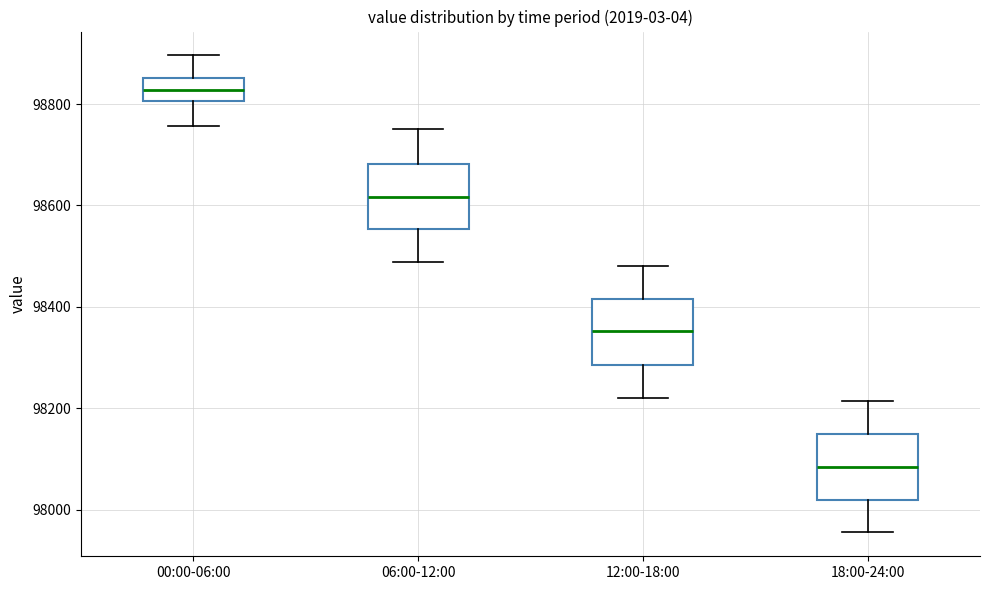

Where is the lower edge of the box for 00:00-06:00 on the y-axis? The values are not printed on the chart, so give them approximately, as read against the axis.

98800